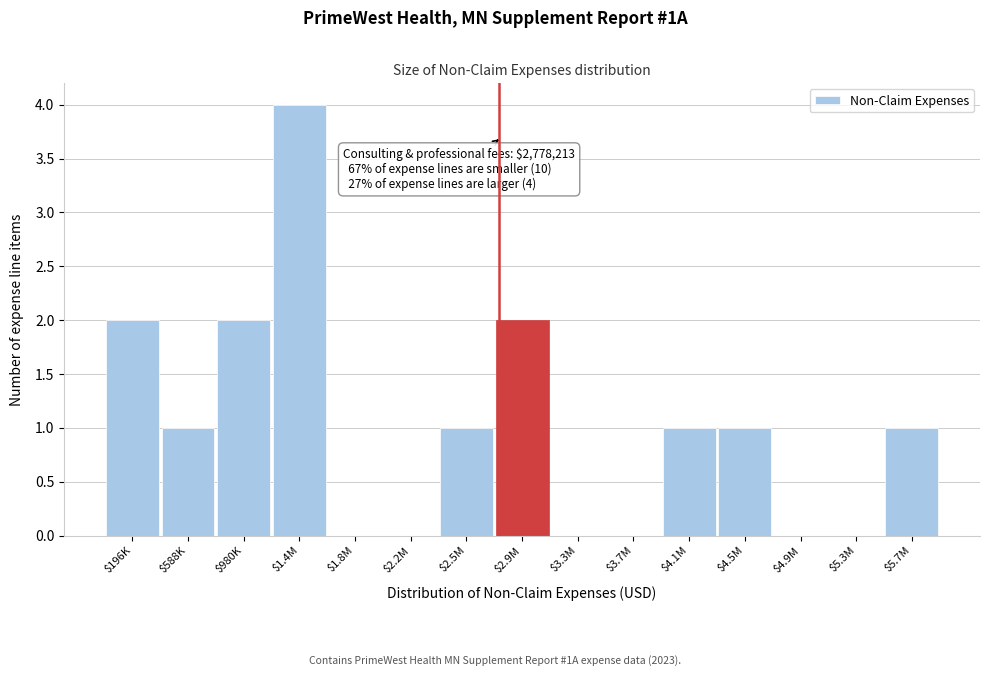

True or false: the data shows 2 at $980K.

True